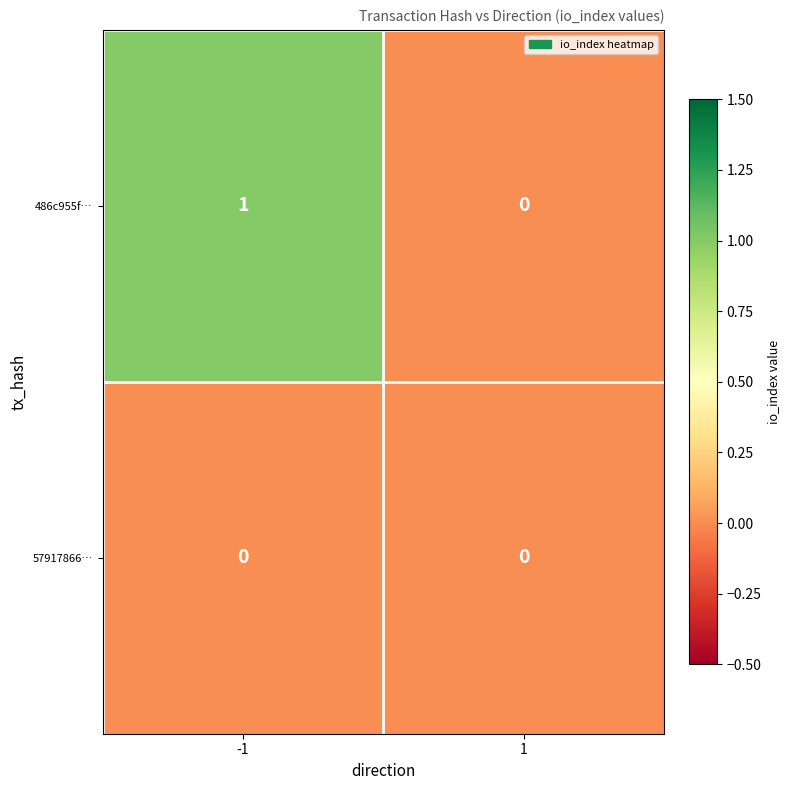

Reading right to left, list all the values displayed in this chart.

486c955f…: 1=0	-1=1
57917866…: 1=0	-1=0